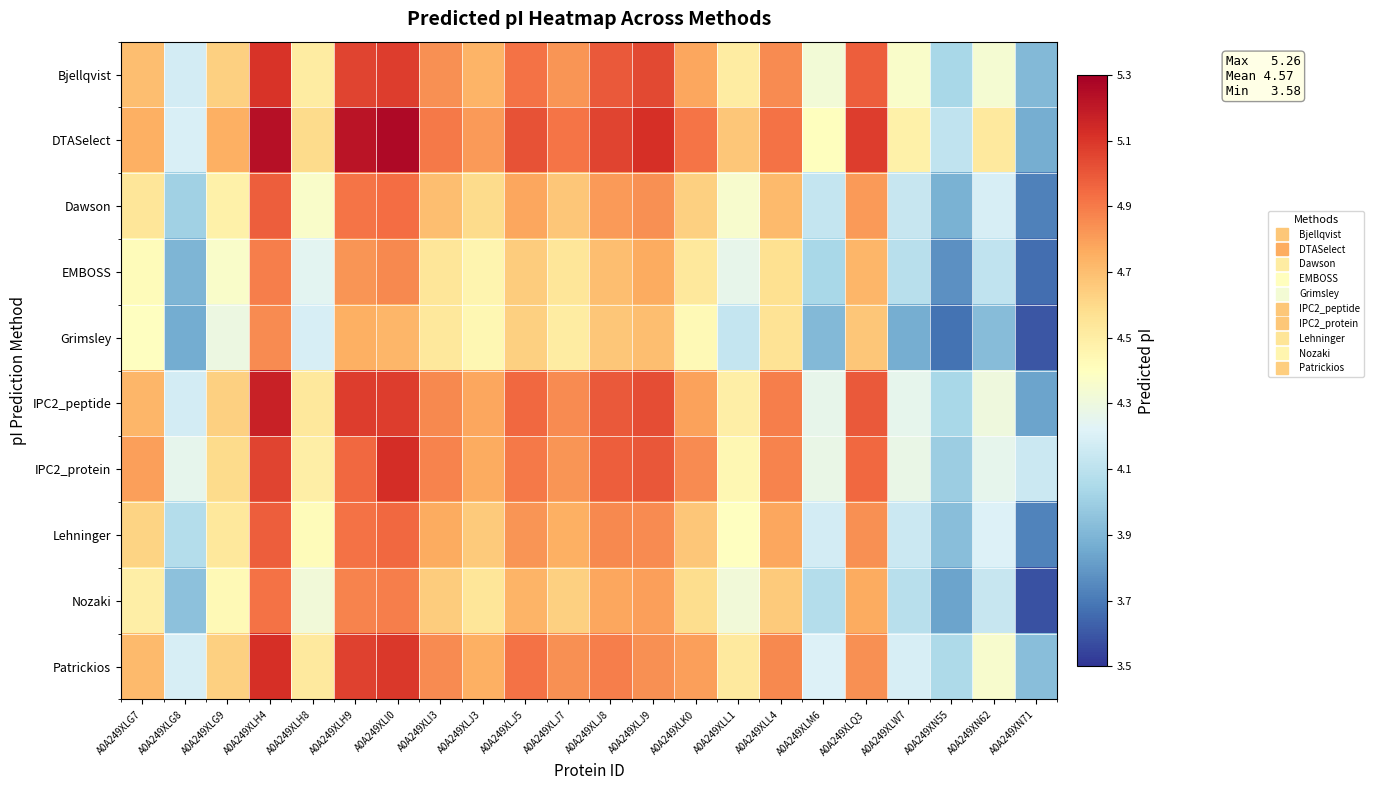

Reading right to left, extract all data points from this chart.

Bjellqvist: A0A249XN71=3.9	A0A249XN62=4.3	A0A249XN55=4.0	A0A249XLW7=4.4	A0A249XLQ3=5.0	A0A249XLM6=4.3	A0A249XLL4=4.9	A0A249XLL1=4.5	A0A249XLK0=4.8	A0A249XLJ9=5.0	A0A249XLJ8=5.0	A0A249XLJ7=4.8	A0A249XLJ5=4.9	A0A249XLJ3=4.7	A0A249XLI3=4.8	A0A249XLI0=5.1	A0A249XLH9=5.1	A0A249XLH8=4.5	A0A249XLH4=5.1	A0A249XLG9=4.6	A0A249XLG8=4.2	A0A249XLG7=4.7
DTASelect: A0A249XN71=3.9	A0A249XN62=4.5	A0A249XN55=4.1	A0A249XLW7=4.5	A0A249XLQ3=5.1	A0A249XLM6=4.4	A0A249XLL4=4.9	A0A249XLL1=4.7	A0A249XLK0=4.9	A0A249XLJ9=5.1	A0A249XLJ8=5.1	A0A249XLJ7=4.9	A0A249XLJ5=5.0	A0A249XLJ3=4.8	A0A249XLI3=4.9	A0A249XLI0=5.3	A0A249XLH9=5.2	A0A249XLH8=4.6	A0A249XLH4=5.2	A0A249XLG9=4.7	A0A249XLG8=4.2	A0A249XLG7=4.7
Dawson: A0A249XN71=3.7	A0A249XN62=4.2	A0A249XN55=3.9	A0A249XLW7=4.1	A0A249XLQ3=4.8	A0A249XLM6=4.1	A0A249XLL4=4.7	A0A249XLL1=4.4	A0A249XLK0=4.6	A0A249XLJ9=4.8	A0A249XLJ8=4.8	A0A249XLJ7=4.7	A0A249XLJ5=4.8	A0A249XLJ3=4.6	A0A249XLI3=4.7	A0A249XLI0=4.9	A0A249XLH9=4.9	A0A249XLH8=4.4	A0A249XLH4=5.0	A0A249XLG9=4.5	A0A249XLG8=4.0	A0A249XLG7=4.5
EMBOSS: A0A249XN71=3.7	A0A249XN62=4.1	A0A249XN55=3.8	A0A249XLW7=4.1	A0A249XLQ3=4.7	A0A249XLM6=4.0	A0A249XLL4=4.6	A0A249XLL1=4.3	A0A249XLK0=4.5	A0A249XLJ9=4.8	A0A249XLJ8=4.7	A0A249XLJ7=4.5	A0A249XLJ5=4.6	A0A249XLJ3=4.5	A0A249XLI3=4.5	A0A249XLI0=4.9	A0A249XLH9=4.8	A0A249XLH8=4.2	A0A249XLH4=4.9	A0A249XLG9=4.4	A0A249XLG8=3.9	A0A249XLG7=4.4
Grimsley: A0A249XN71=3.6	A0A249XN62=3.9	A0A249XN55=3.7	A0A249XLW7=3.9	A0A249XLQ3=4.7	A0A249XLM6=3.9	A0A249XLL4=4.6	A0A249XLL1=4.1	A0A249XLK0=4.4	A0A249XLJ9=4.7	A0A249XLJ8=4.7	A0A249XLJ7=4.5	A0A249XLJ5=4.6	A0A249XLJ3=4.4	A0A249XLI3=4.5	A0A249XLI0=4.7	A0A249XLH9=4.7	A0A249XLH8=4.2	A0A249XLH4=4.9	A0A249XLG9=4.3	A0A249XLG8=3.9	A0A249XLG7=4.4
IPC2_peptide: A0A249XN71=3.8	A0A249XN62=4.3	A0A249XN55=4.0	A0A249XLW7=4.3	A0A249XLQ3=5.0	A0A249XLM6=4.3	A0A249XLL4=4.9	A0A249XLL1=4.5	A0A249XLK0=4.8	A0A249XLJ9=5.0	A0A249XLJ8=5.0	A0A249XLJ7=4.9	A0A249XLJ5=5.0	A0A249XLJ3=4.8	A0A249XLI3=4.9	A0A249XLI0=5.1	A0A249XLH9=5.1	A0A249XLH8=4.5	A0A249XLH4=5.2	A0A249XLG9=4.6	A0A249XLG8=4.2	A0A249XLG7=4.7
IPC2_protein: A0A249XN71=4.2	A0A249XN62=4.3	A0A249XN55=4.0	A0A249XLW7=4.3	A0A249XLQ3=5.0	A0A249XLM6=4.3	A0A249XLL4=4.9	A0A249XLL1=4.4	A0A249XLK0=4.9	A0A249XLJ9=5.0	A0A249XLJ8=5.0	A0A249XLJ7=4.8	A0A249XLJ5=4.9	A0A249XLJ3=4.8	A0A249XLI3=4.9	A0A249XLI0=5.1	A0A249XLH9=5.0	A0A249XLH8=4.5	A0A249XLH4=5.1	A0A249XLG9=4.6	A0A249XLG8=4.3	A0A249XLG7=4.8
Lehninger: A0A249XN71=3.7	A0A249XN62=4.2	A0A249XN55=3.9	A0A249XLW7=4.2	A0A249XLQ3=4.8	A0A249XLM6=4.2	A0A249XLL4=4.8	A0A249XLL1=4.4	A0A249XLK0=4.7	A0A249XLJ9=4.9	A0A249XLJ8=4.9	A0A249XLJ7=4.7	A0A249XLJ5=4.8	A0A249XLJ3=4.7	A0A249XLI3=4.8	A0A249XLI0=5.0	A0A249XLH9=4.9	A0A249XLH8=4.4	A0A249XLH4=5.0	A0A249XLG9=4.5	A0A249XLG8=4.1	A0A249XLG7=4.6
Nozaki: A0A249XN71=3.6	A0A249XN62=4.1	A0A249XN55=3.8	A0A249XLW7=4.1	A0A249XLQ3=4.8	A0A249XLM6=4.1	A0A249XLL4=4.7	A0A249XLL1=4.3	A0A249XLK0=4.6	A0A249XLJ9=4.8	A0A249XLJ8=4.8	A0A249XLJ7=4.6	A0A249XLJ5=4.7	A0A249XLJ3=4.5	A0A249XLI3=4.6	A0A249XLI0=4.9	A0A249XLH9=4.9	A0A249XLH8=4.3	A0A249XLH4=4.9	A0A249XLG9=4.4	A0A249XLG8=3.9	A0A249XLG7=4.5
Patrickios: A0A249XN71=3.9	A0A249XN62=4.4	A0A249XN55=4.0	A0A249XLW7=4.2	A0A249XLQ3=4.8	A0A249XLM6=4.2	A0A249XLL4=4.9	A0A249XLL1=4.5	A0A249XLK0=4.8	A0A249XLJ9=4.8	A0A249XLJ8=4.9	A0A249XLJ7=4.8	A0A249XLJ5=4.9	A0A249XLJ3=4.7	A0A249XLI3=4.9	A0A249XLI0=5.1	A0A249XLH9=5.1	A0A249XLH8=4.5	A0A249XLH4=5.1	A0A249XLG9=4.6	A0A249XLG8=4.2	A0A249XLG7=4.7